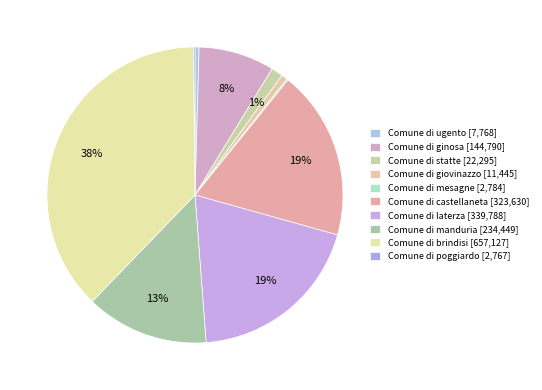

True or false: Comune di manduria accounts for 13% of the total.

True